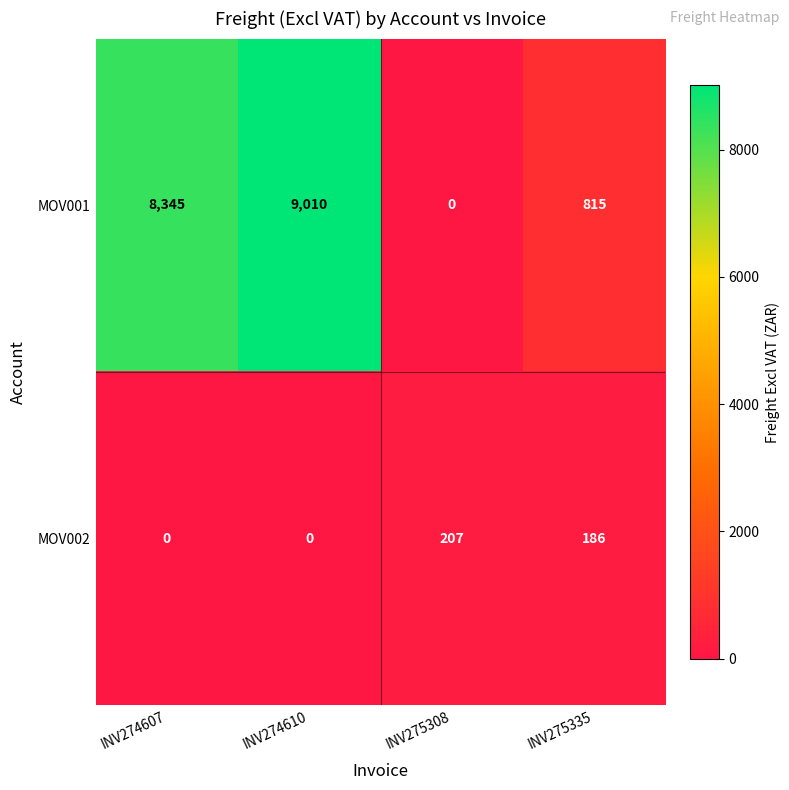

True or false: MOV002 has a value of 126 at INV274607.

False